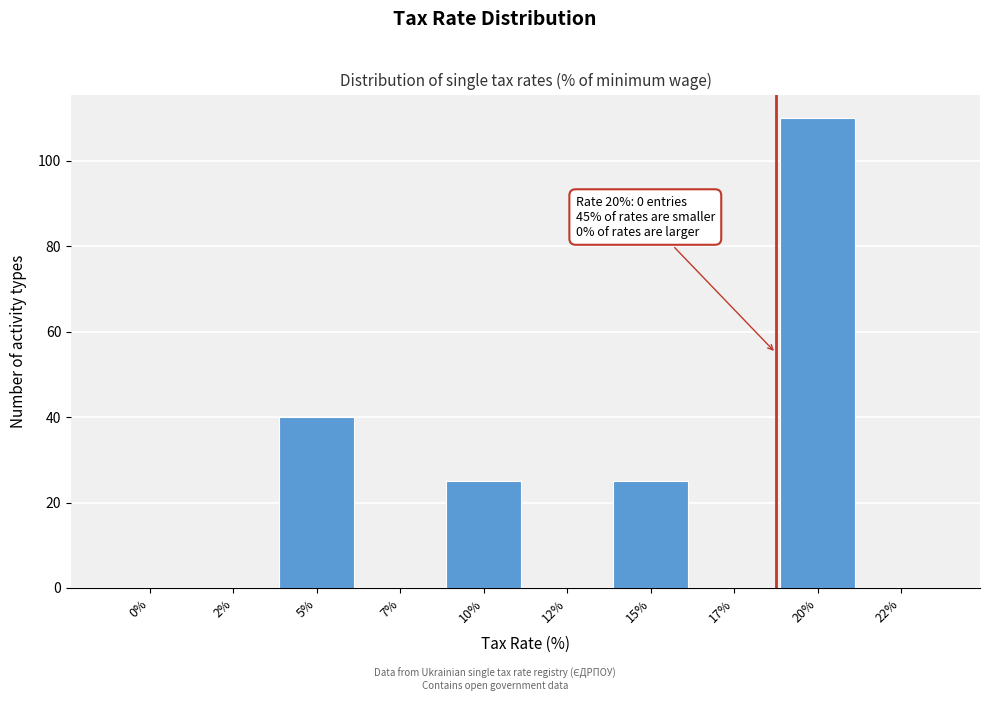

Reading right to left, list all the values displayed in this chart.

22%=0	20%=110	17%=0	15%=25	12%=0	10%=25	7%=0	5%=40	2%=0	0%=0